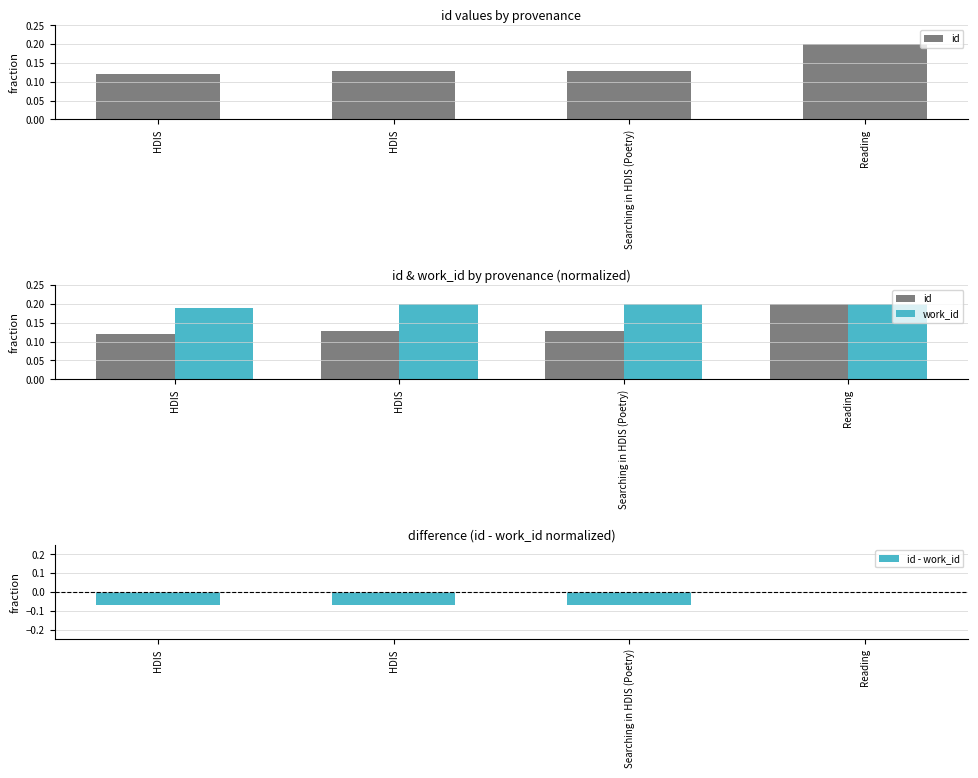

What value does the id series have at HDIS?

0.1